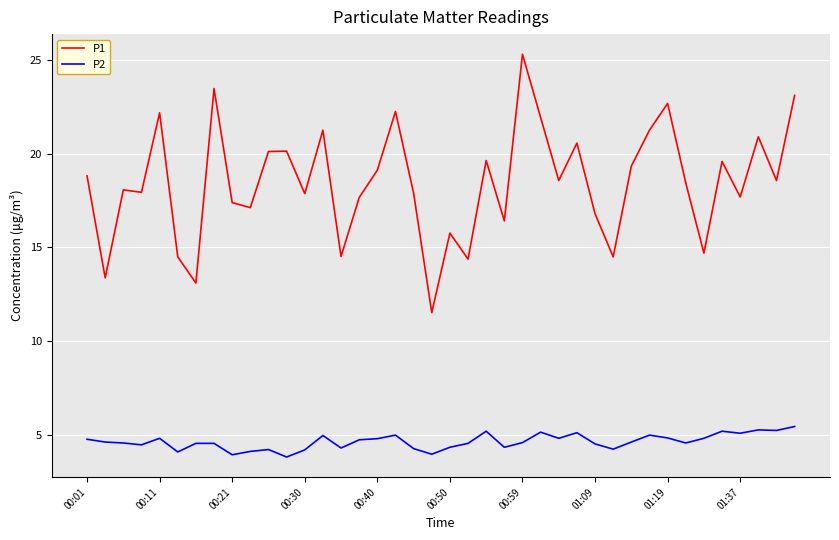

Which series has the largest total across all categories?

P1